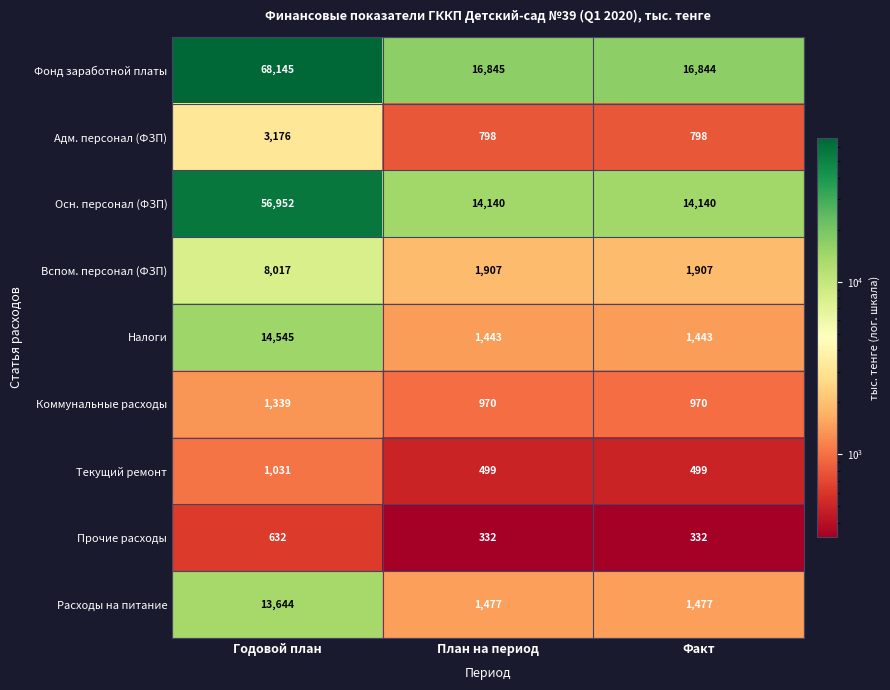

Is it true that Текущий ремонт equals 306 at Годовой план?

False